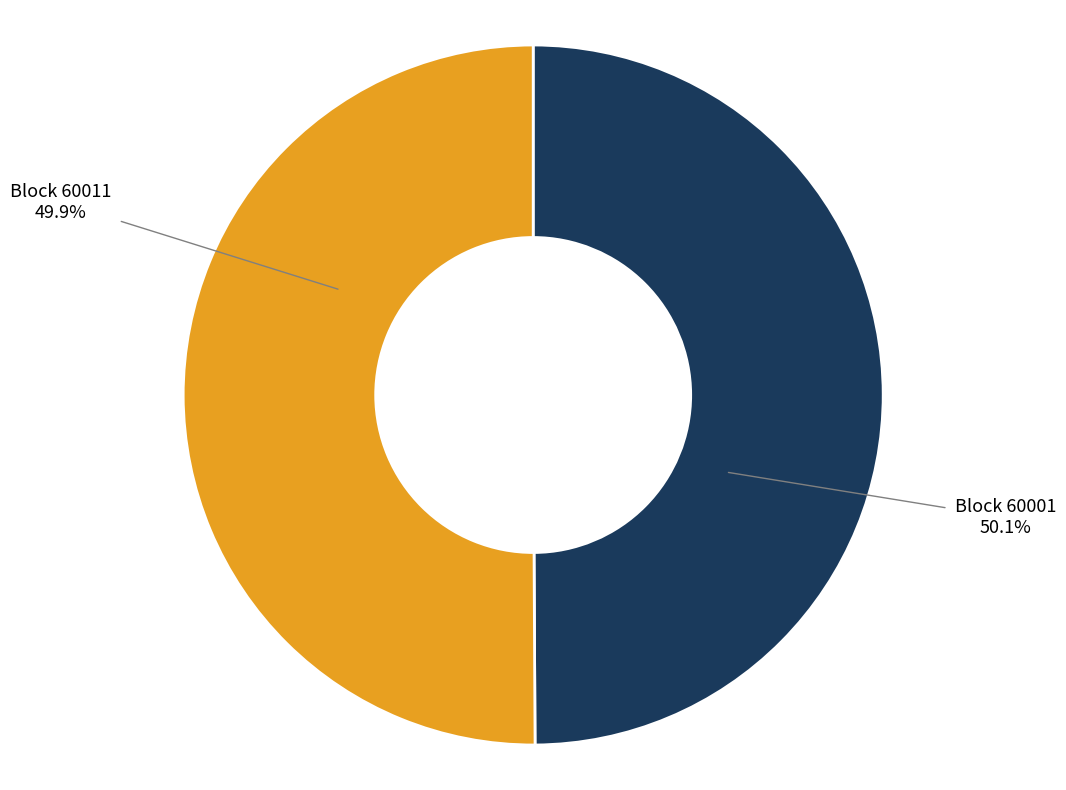

Count the number of slices in the pie.

2